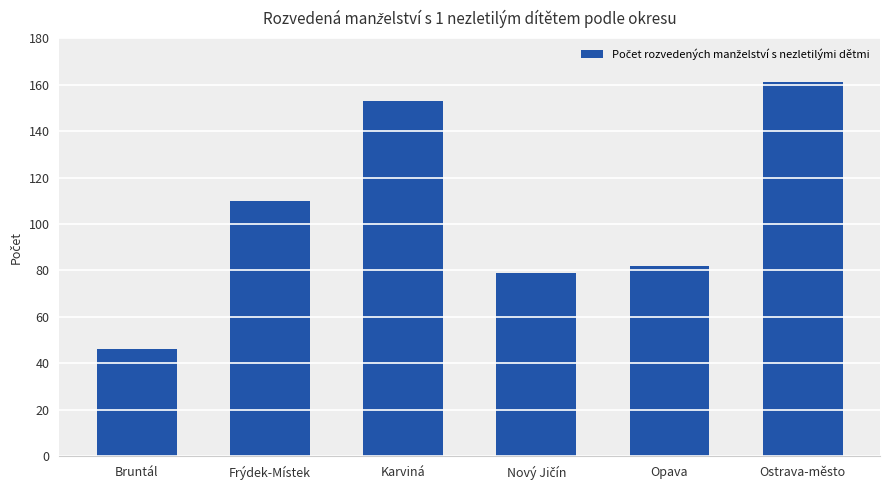

Are the bars grouped side by side (vs. stacked)?

No